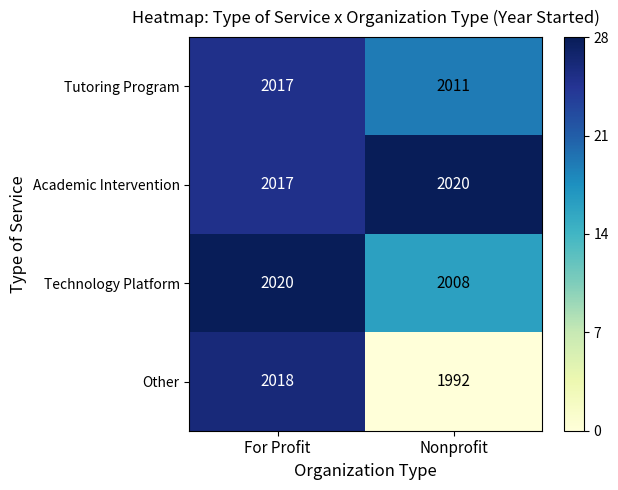

At which category does the chart reach its minimum across all series?

Nonprofit